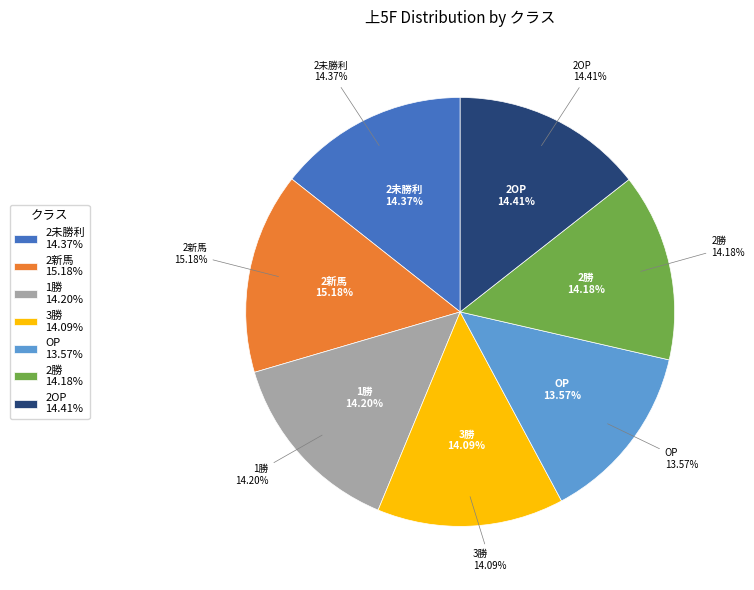

How many segments does this pie chart have?

7